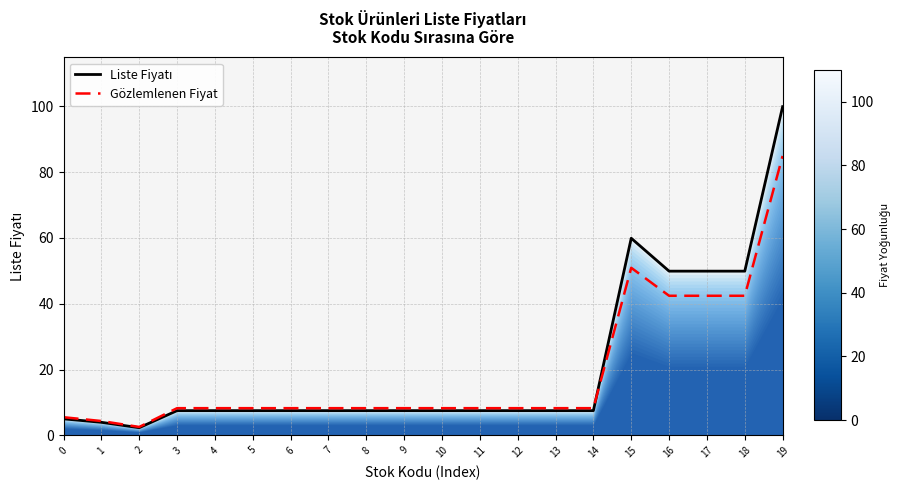

What are all the series names shown in the legend?

Liste Fiyatı, Gözlemlenen Fiyat